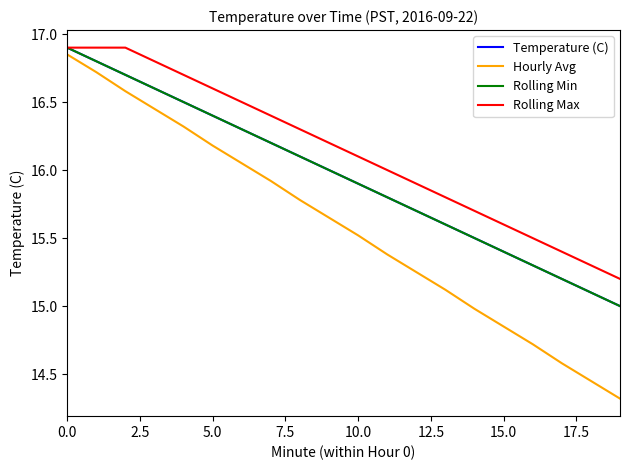

Does the chart display data point markers on the line(s)?

No